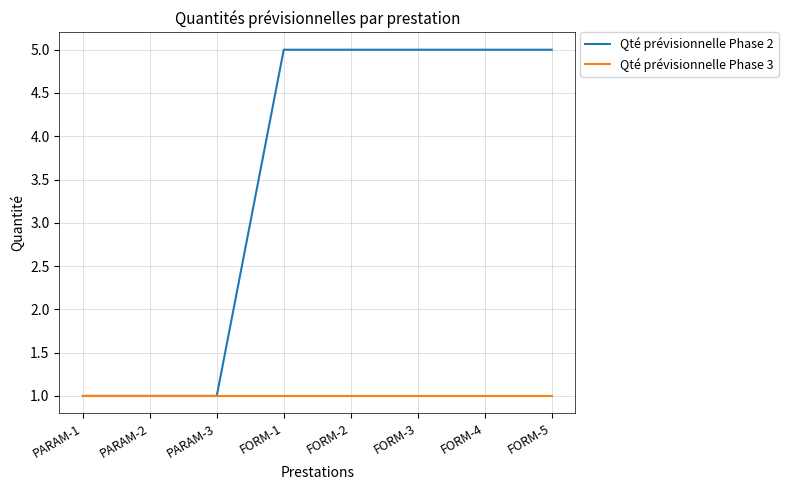

Reading right to left, transcribe all the data shown in this chart.

Qté prévisionnelle Phase 2: FORM-5=5	FORM-4=5	FORM-3=5	FORM-2=5	FORM-1=5	PARAM-3=1	PARAM-2=1	PARAM-1=1
Qté prévisionnelle Phase 3: FORM-5=1	FORM-4=1	FORM-3=1	FORM-2=1	FORM-1=1	PARAM-3=1	PARAM-2=1	PARAM-1=1